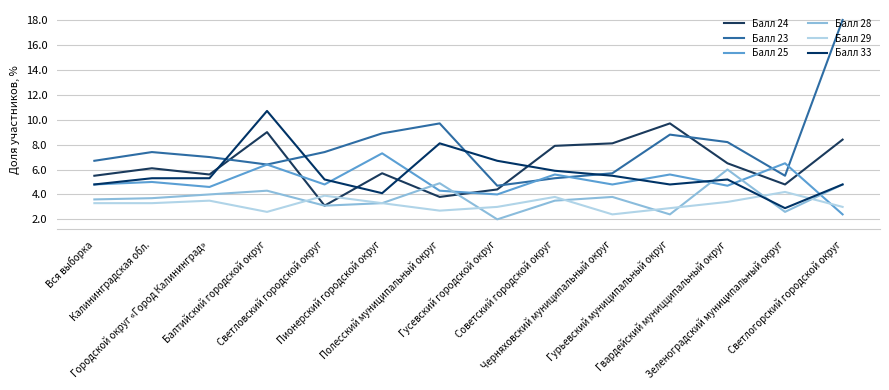

Reading left to right, transcribe all the data shown in this chart.

Балл 24: Вся выборка=5.5	Калининградская обл.=6.1	Городской округ «Город Калининград»=5.6	Балтийский городской округ=9.0	Светловский городской округ=3.1	Пионерский городской округ=5.7	Полесский муниципальный округ=3.8	Гусевский городской округ=4.4	Советский городской округ=7.9	Черняховский муниципальный округ=8.1	Гурьевский муниципальный округ=9.7	Гвардейский муницципальный округ=6.5	Зеленоградский муниципальный округ=4.8	Светлогорский городской округ=8.4
Балл 23: Вся выборка=6.7	Калининградская обл.=7.4	Городской округ «Город Калининград»=7.0	Балтийский городской округ=6.4	Светловский городской округ=7.4	Пионерский городской округ=8.9	Полесский муниципальный округ=9.7	Гусевский городской округ=4.7	Советский городской округ=5.3	Черняховский муниципальный округ=5.7	Гурьевский муниципальный округ=8.8	Гвардейский муницципальный округ=8.2	Зеленоградский муниципальный округ=5.5	Светлогорский городской округ=18.0
Балл 25: Вся выборка=4.8	Калининградская обл.=5.0	Городской округ «Город Калининград»=4.6	Балтийский городской округ=6.4	Светловский городской округ=4.8	Пионерский городской округ=7.3	Полесский муниципальный округ=4.3	Гусевский городской округ=4.0	Советский городской округ=5.6	Черняховский муниципальный округ=4.8	Гурьевский муниципальный округ=5.6	Гвардейский муницципальный округ=4.7	Зеленоградский муниципальный округ=6.5	Светлогорский городской округ=2.4
Балл 28: Вся выборка=3.6	Калининградская обл.=3.7	Городской округ «Город Калининград»=4.0	Балтийский городской округ=4.3	Светловский городской округ=3.1	Пионерский городской округ=3.3	Полесский муниципальный округ=4.9	Гусевский городской округ=2.0	Советский городской округ=3.5	Черняховский муниципальный округ=3.8	Гурьевский муниципальный округ=2.4	Гвардейский муницципальный округ=6.0	Зеленоградский муниципальный округ=2.6	Светлогорский городской округ=4.8
Балл 29: Вся выборка=3.3	Калининградская обл.=3.3	Городской округ «Город Калининград»=3.5	Балтийский городской округ=2.6	Светловский городской округ=3.9	Пионерский городской округ=3.3	Полесский муниципальный округ=2.7	Гусевский городской округ=3.0	Советский городской округ=3.8	Черняховский муниципальный округ=2.4	Гурьевский муниципальный округ=2.9	Гвардейский муницципальный округ=3.4	Зеленоградский муниципальный округ=4.2	Светлогорский городской округ=3.0
Балл 33: Вся выборка=4.8	Калининградская обл.=5.3	Городской округ «Город Калининград»=5.3	Балтийский городской округ=10.7	Светловский городской округ=5.2	Пионерский городской округ=4.1	Полесский муниципальный округ=8.1	Гусевский городской округ=6.7	Советский городской округ=5.9	Черняховский муниципальный округ=5.5	Гурьевский муниципальный округ=4.8	Гвардейский муницципальный округ=5.2	Зеленоградский муниципальный округ=2.9	Светлогорский городской округ=4.8